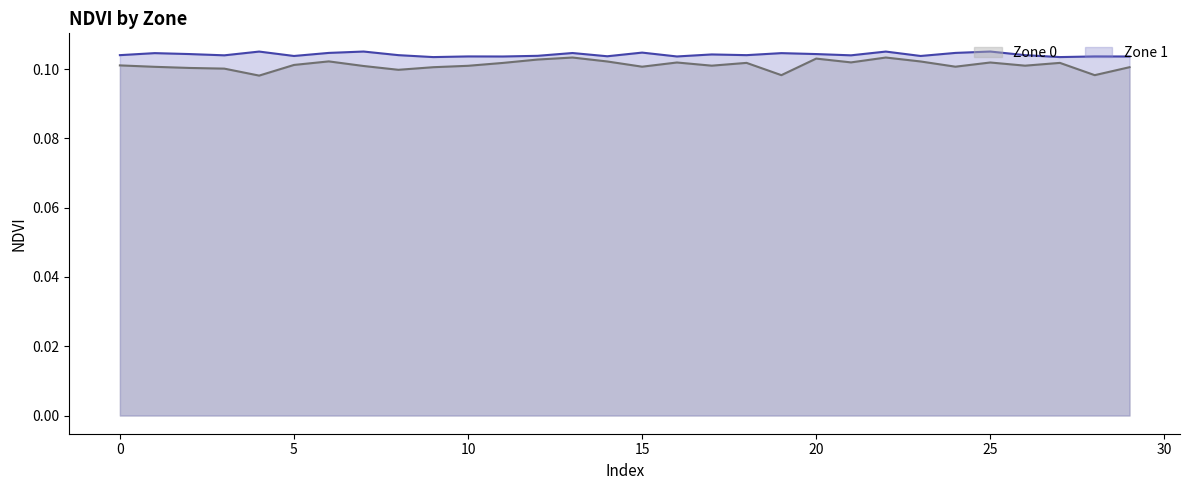

Which series has the largest total across all categories?

Zone 1